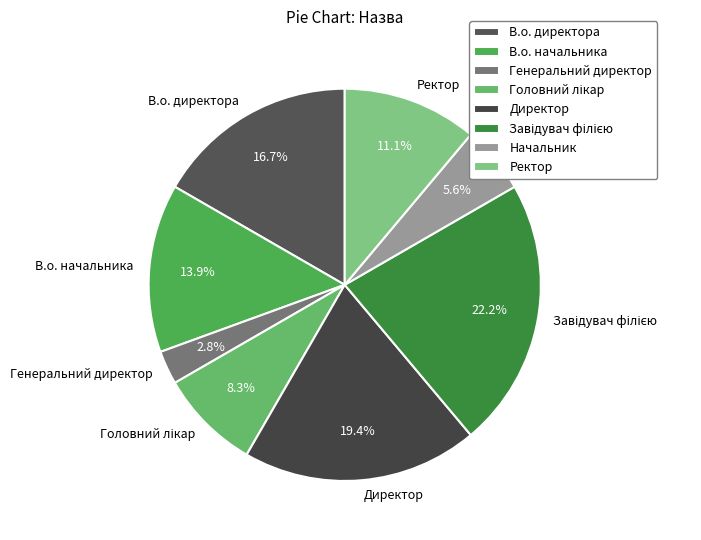

Count the number of slices in the pie.

8